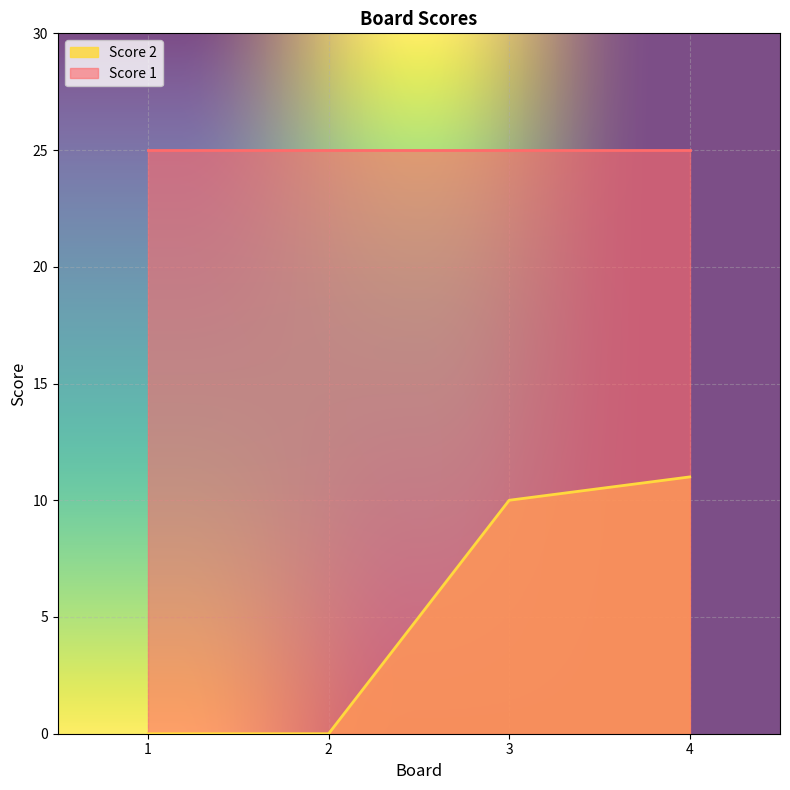

How many values are above zero?

2